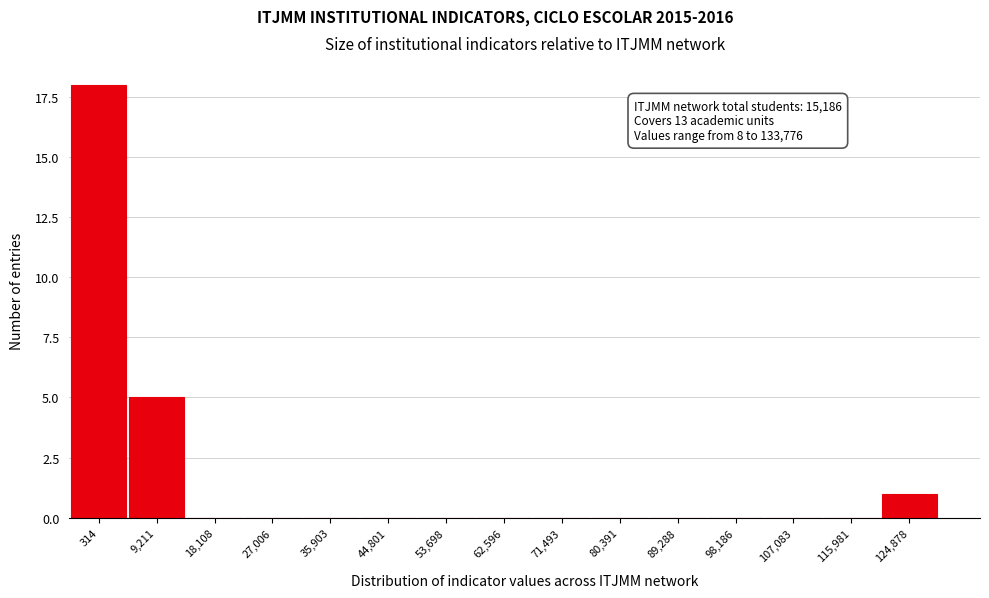

Reading left to right, transcribe all the data shown in this chart.

314=18	9,211=5	18,108=0	27,006=0	35,903=0	44,801=0	53,698=0	62,596=0	71,493=0	80,391=0	89,288=0	98,186=0	107,083=0	115,981=0	124,878=1